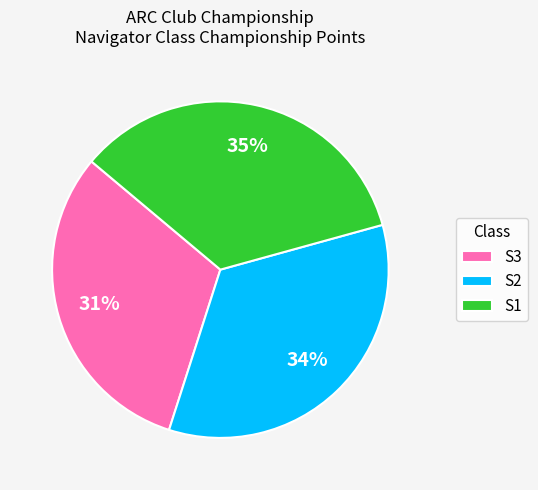

To the nearest percent, what percentage of the pie is S2?

34%